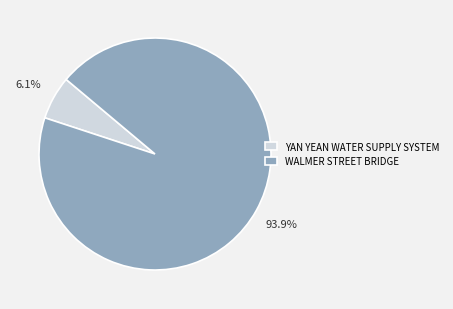

Which slice is the smallest?

YAN YEAN WATER SUPPLY SYSTEM